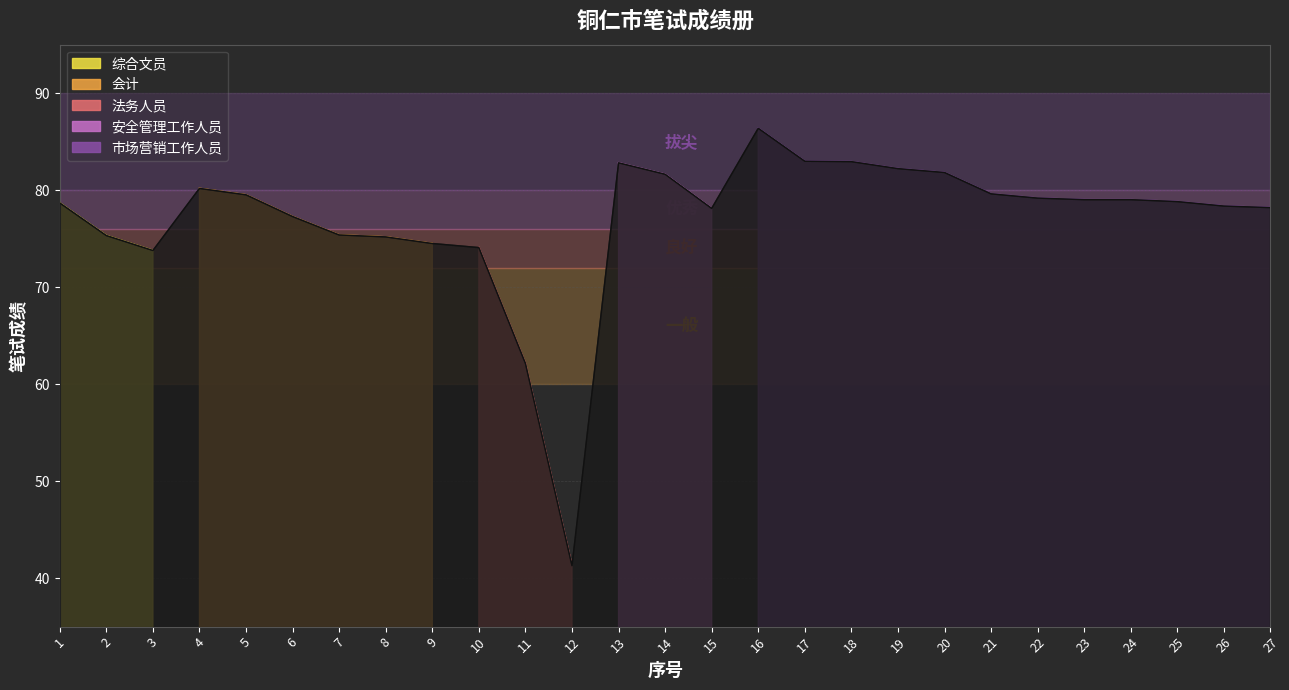

Does the chart display data point markers on the line(s)?

No